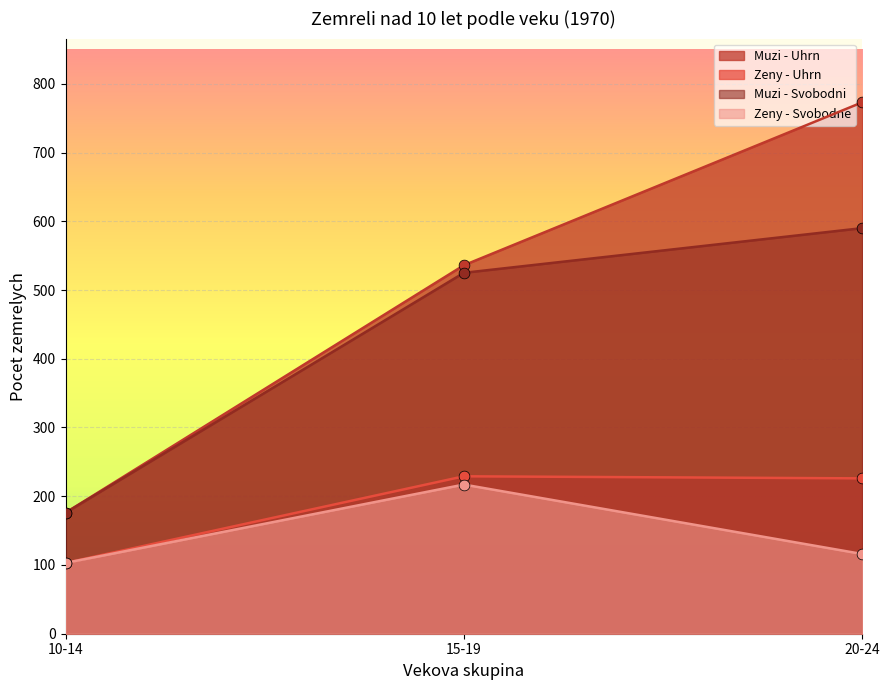

Which series has the largest Y range (max minus min)?

Muzi - Uhrn